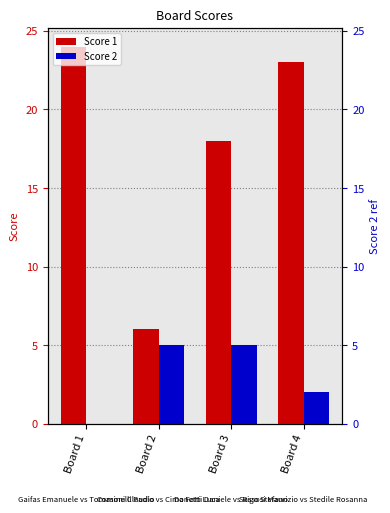

What is the highest value of the Score 2 series?

5